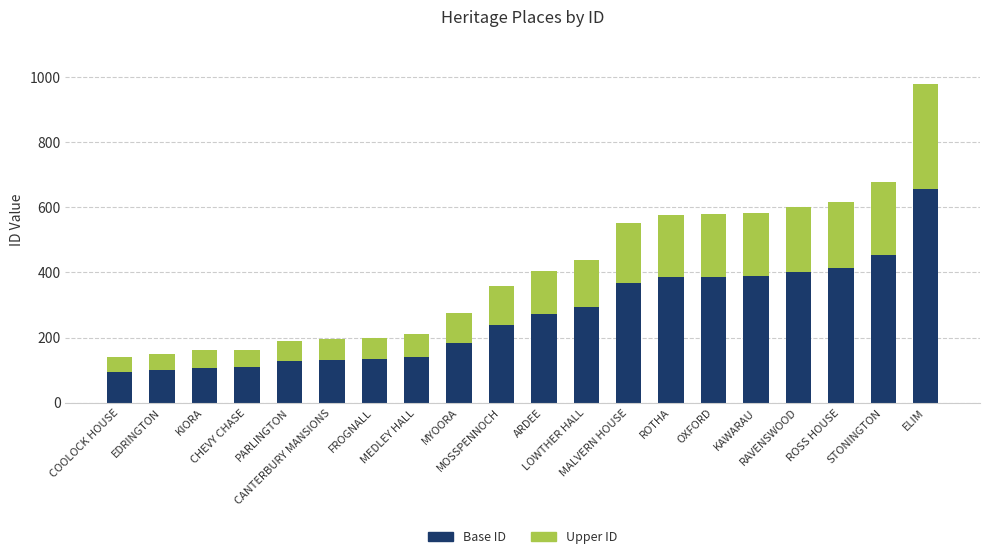

What is the highest value of the Base ID series?

655